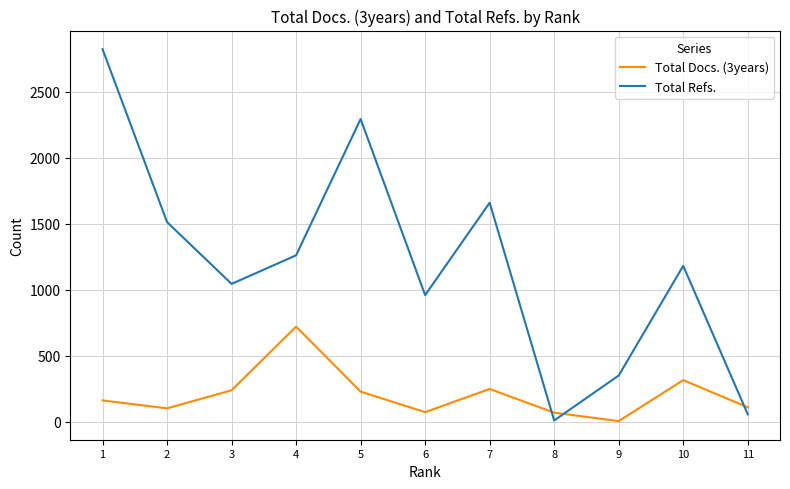

How many distinct data groups are displayed?

2